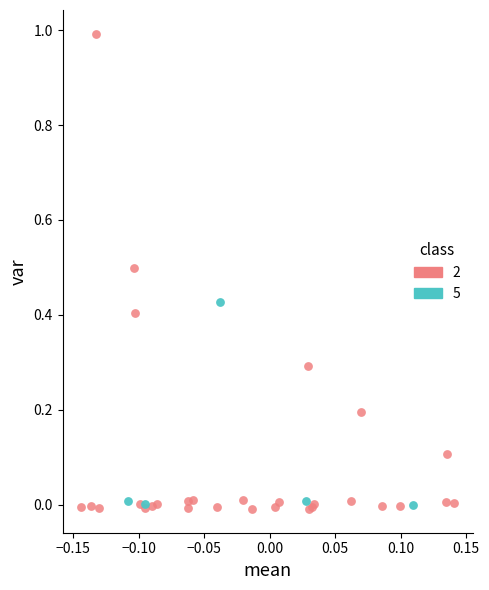

Which series reaches the minimum Y coordinate?

2